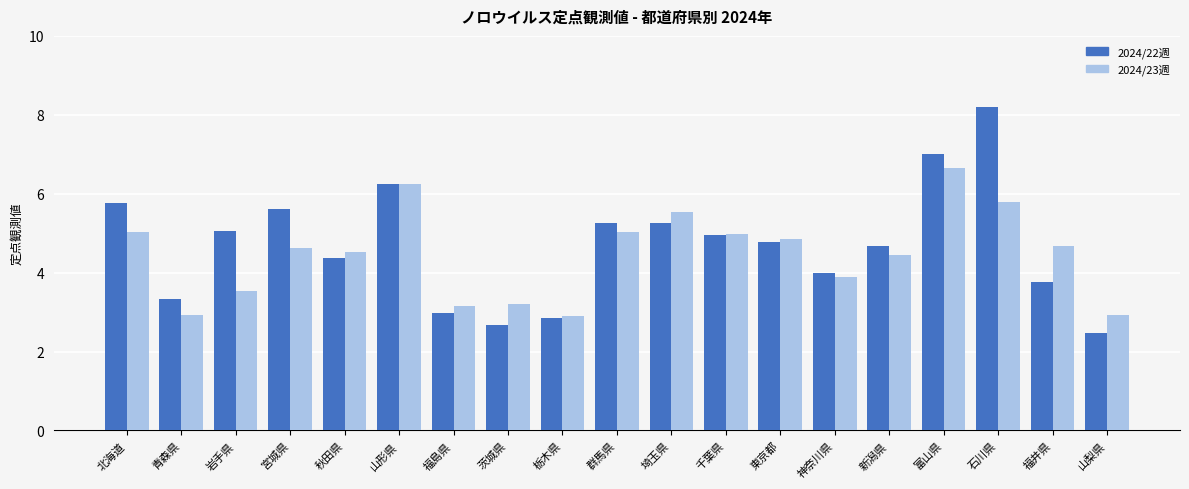

What is the difference between the highest and lowest values at 石川県?

2.4